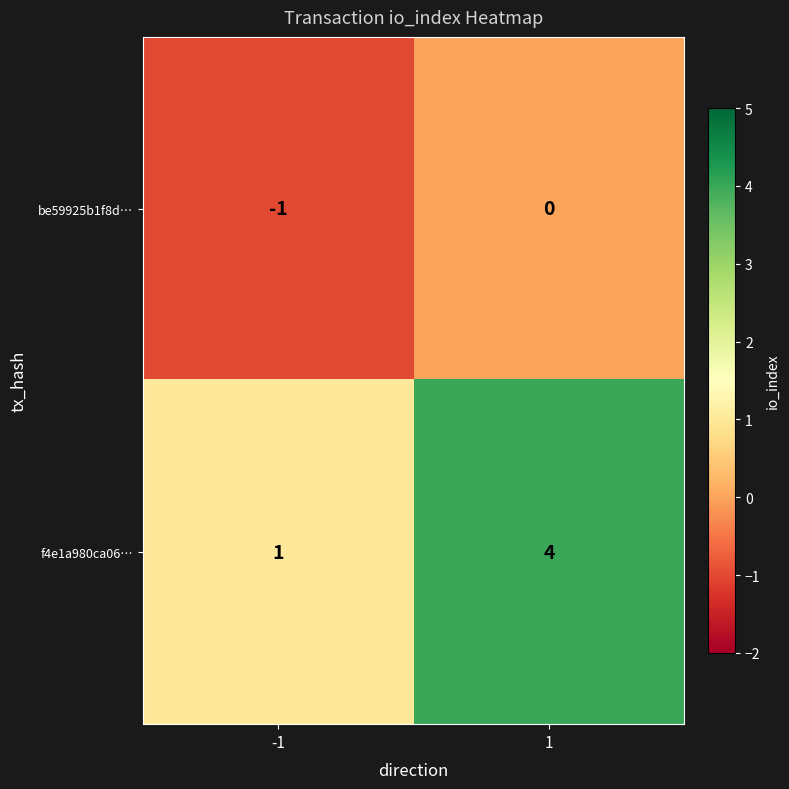

What is the sum of the f4e1a980ca06… values at 1 and -1?

5